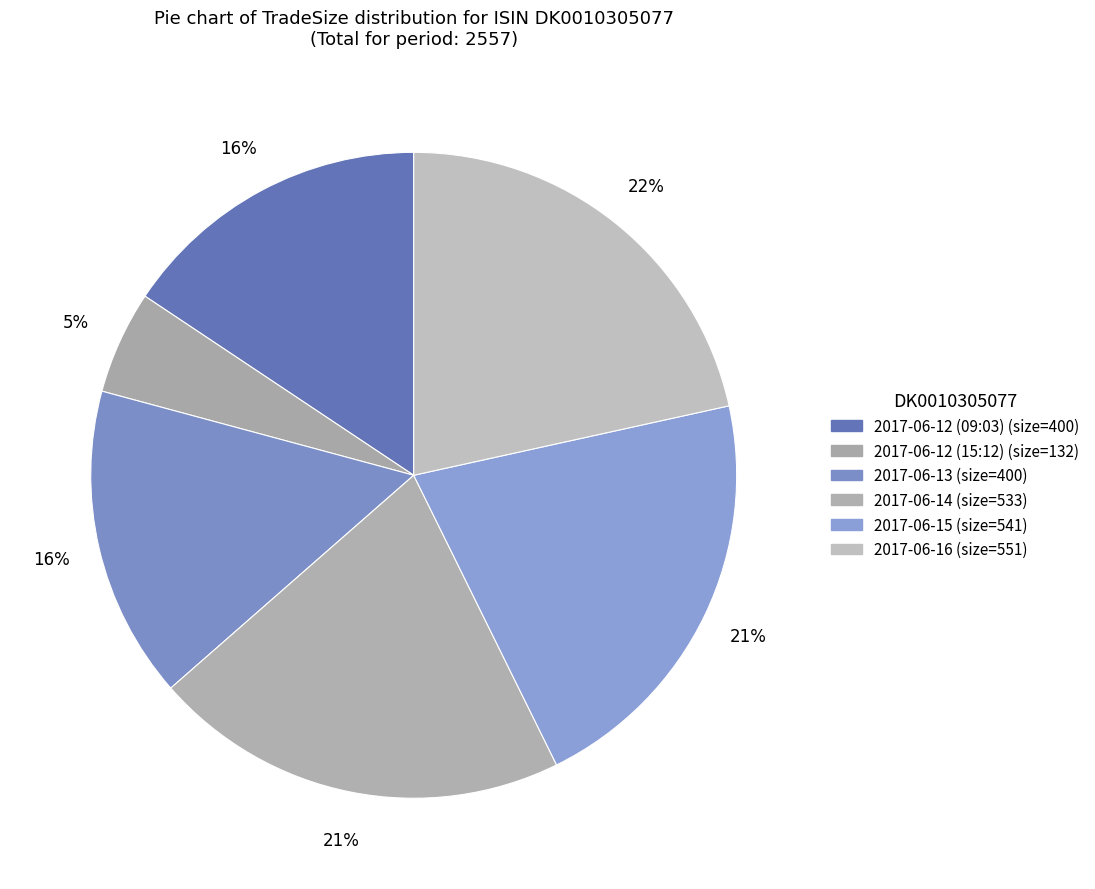

How many slices are in this pie chart?

6